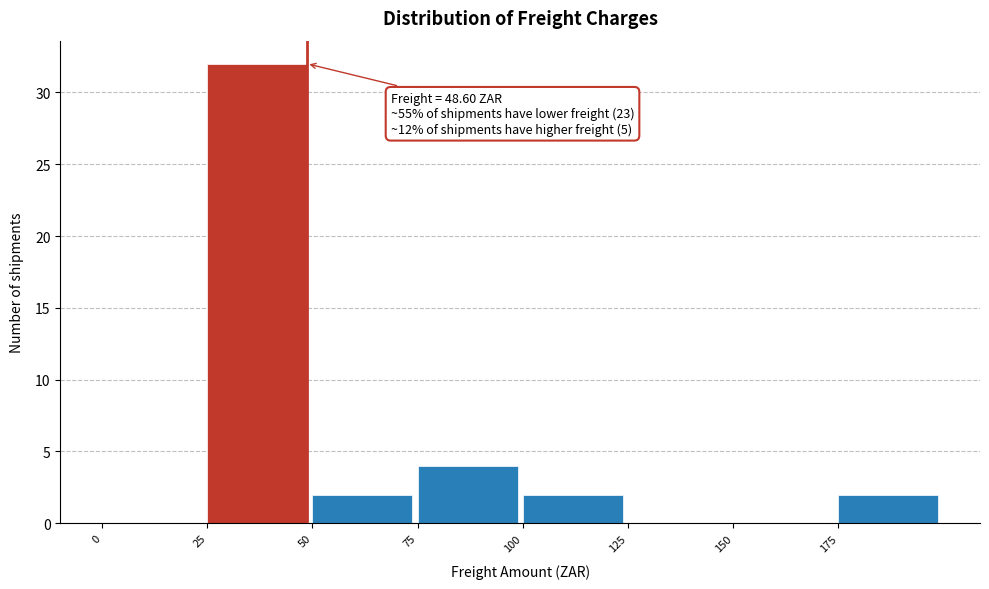

Which range on the x-axis has the tallest bar?

25 to 50